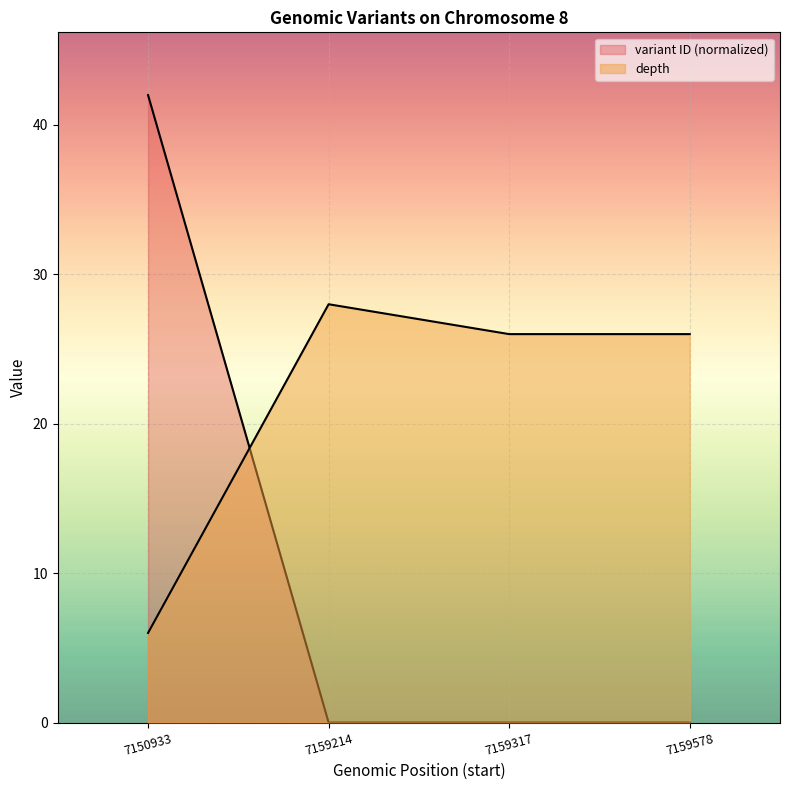

Where is the first local maximum for depth?

7159214